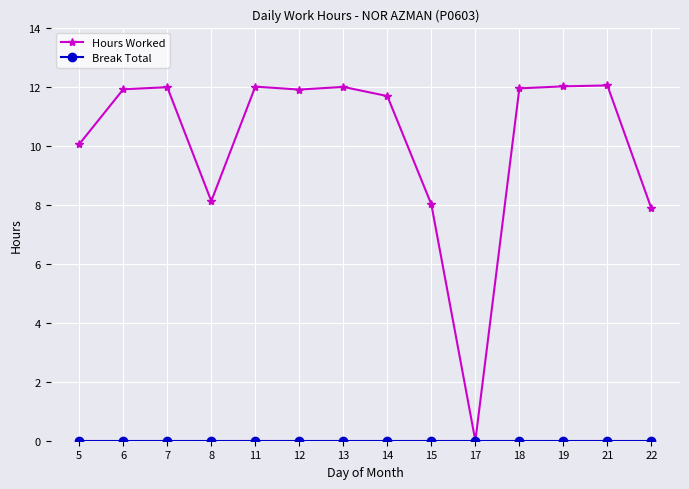

Which series has the widest spread of values?

Hours Worked